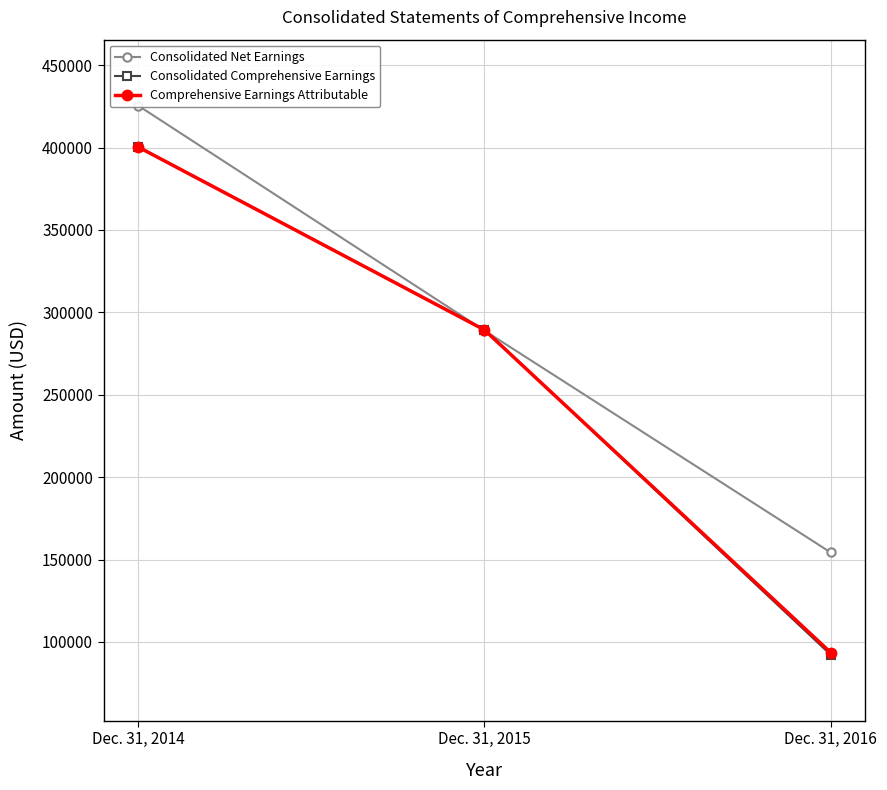

What is the average value of the Consolidated Comprehensive Earnings series?

260713